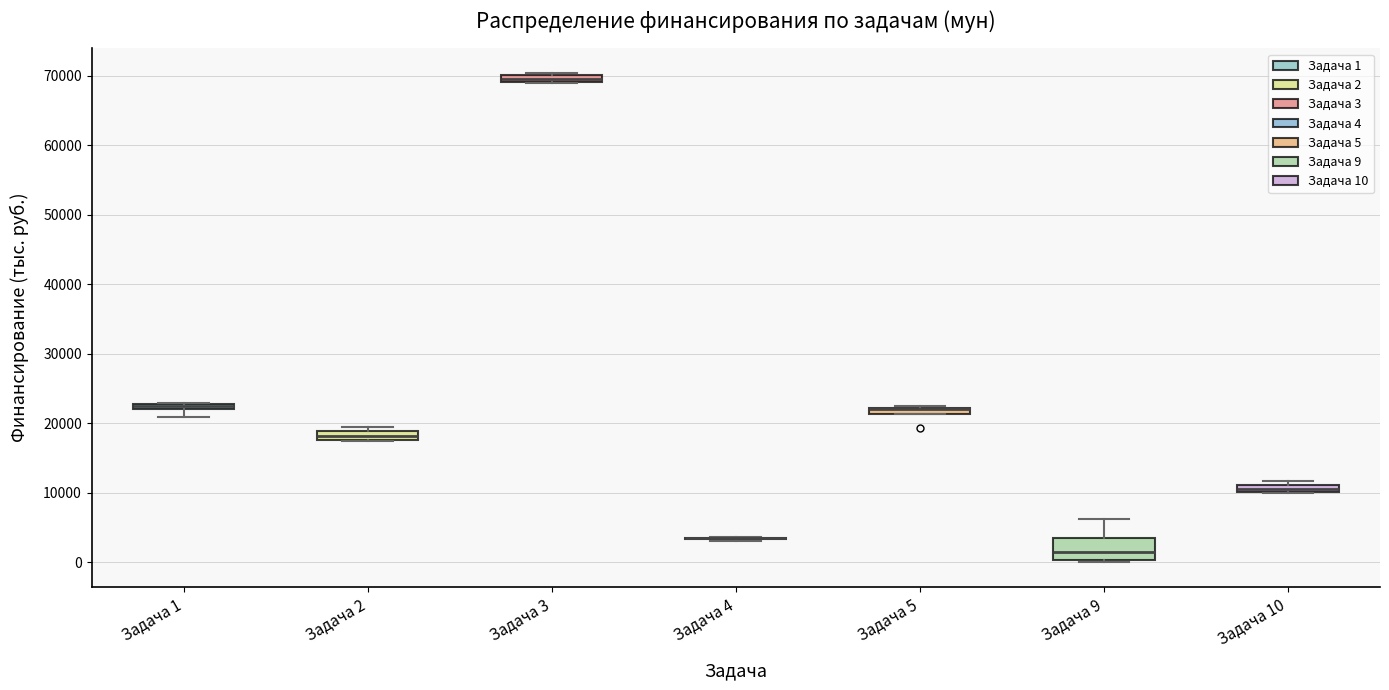

Where is the upper edge of the box for Задача 2 on the y-axis? The values are not printed on the chart, so give them approximately, as read against the axis.

19000